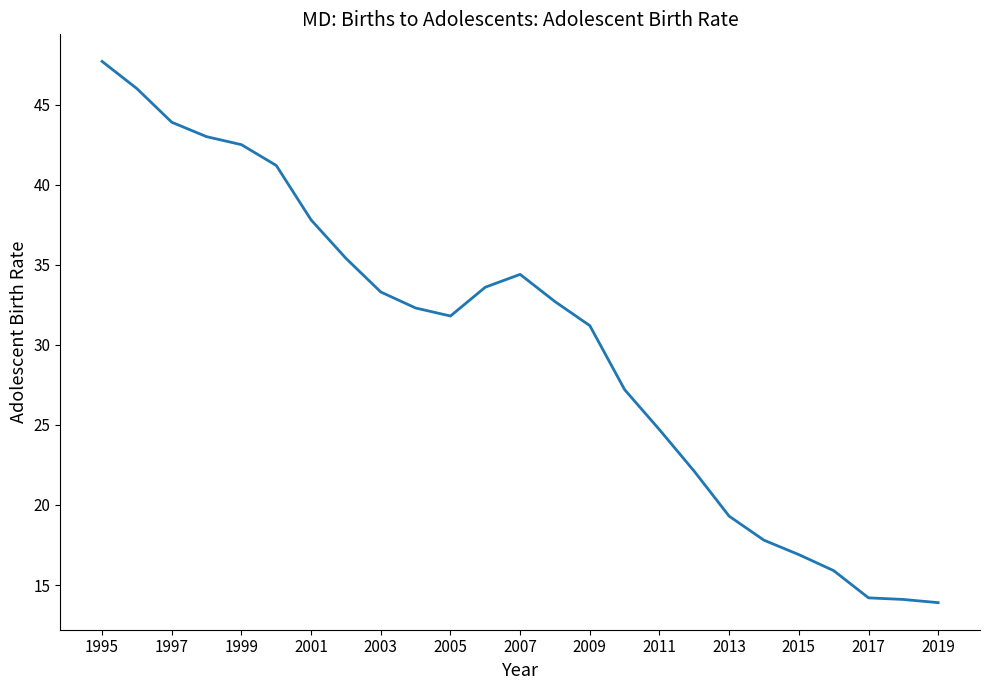

What is the greatest value displayed?

47.7